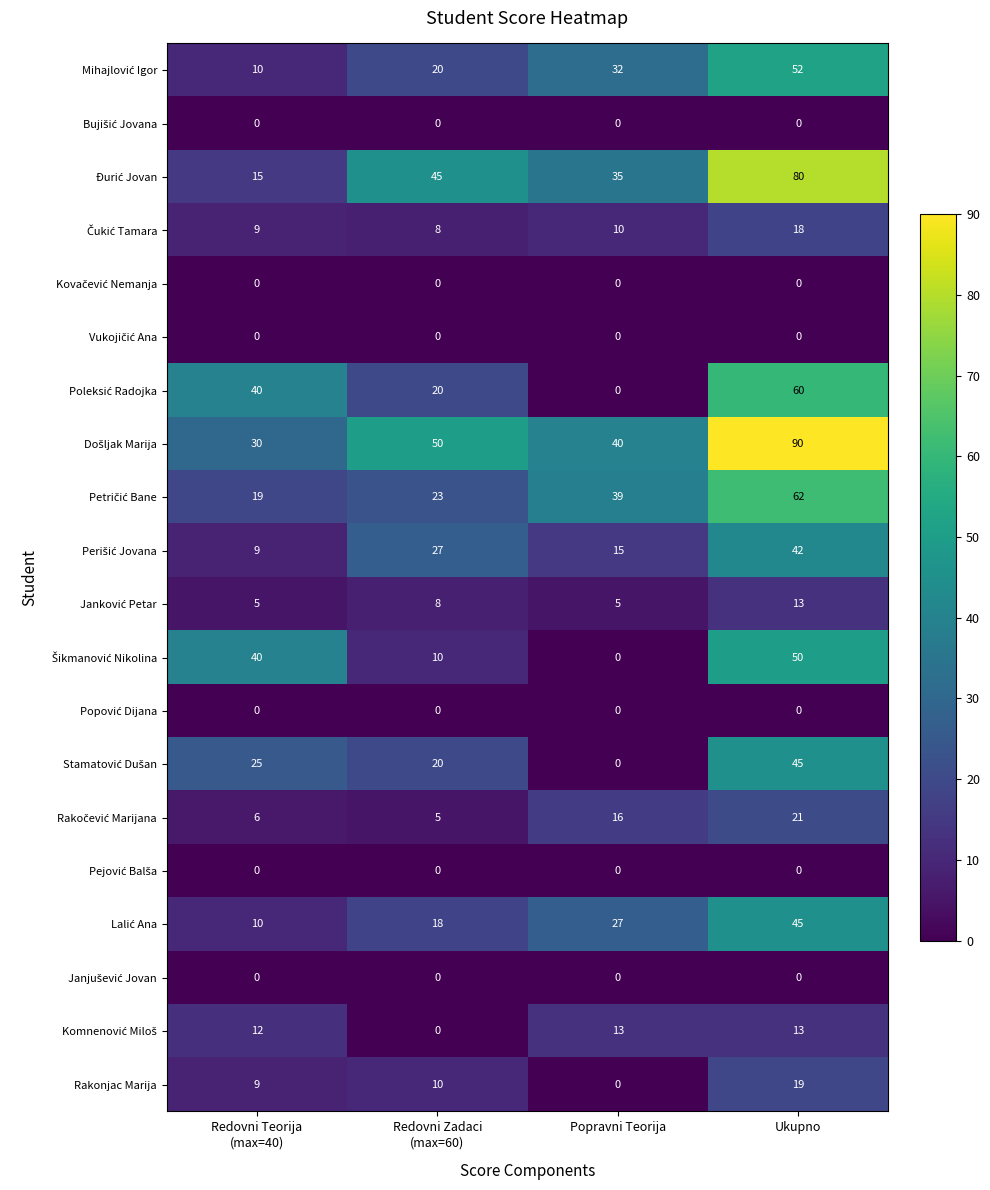

What is the total value across all series at Ukupno?

610